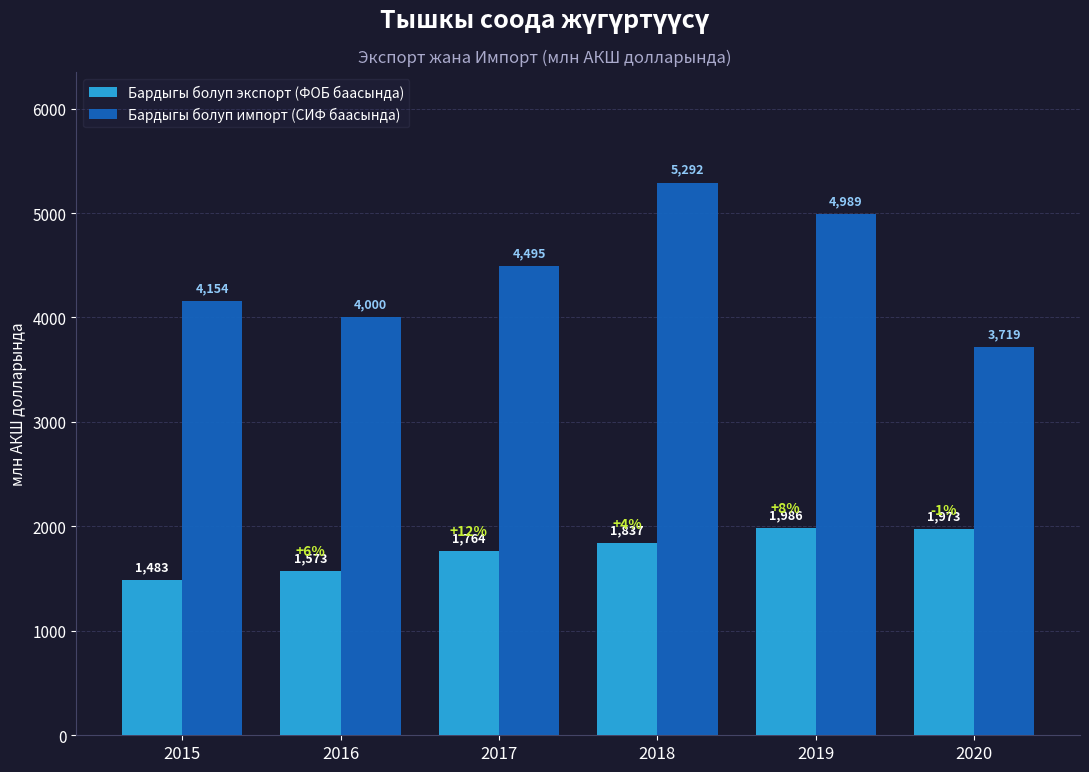

List the series in order of their overall mean, highest first.

Бардыгы болуп импорт (СИФ баасында), Бардыгы болуп экспорт (ФОБ баасында)